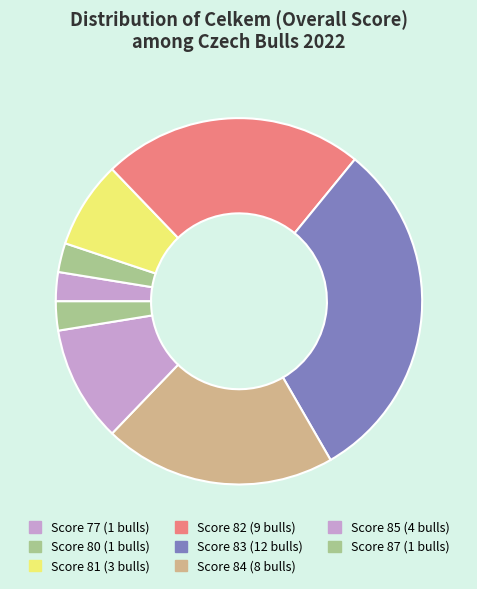

Is there any slice that represents more than half of the pie?

No